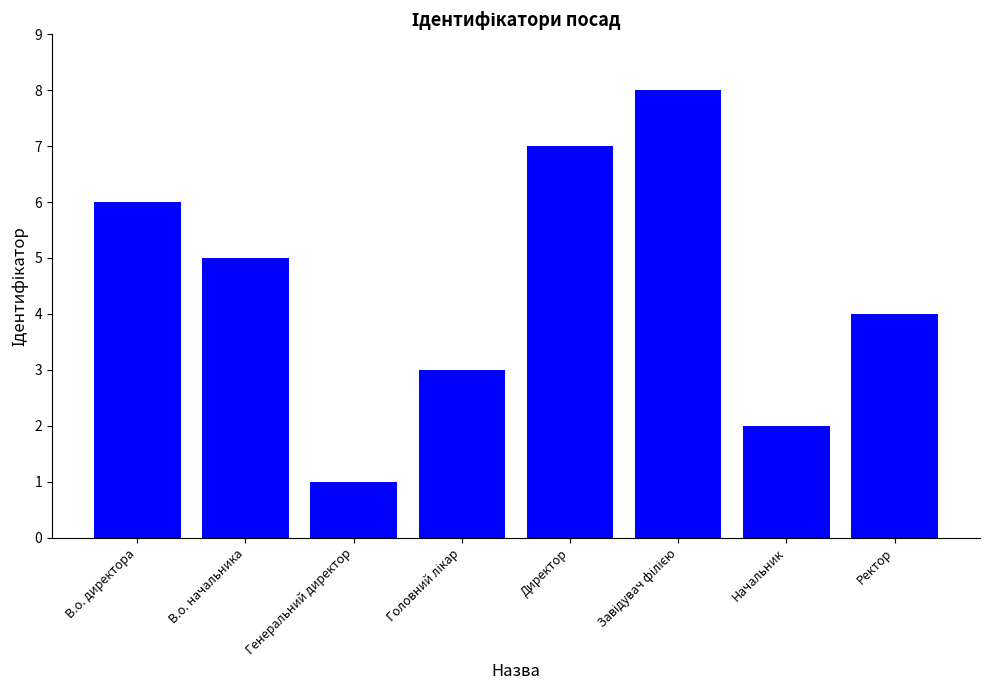

What is the label of the 1st bar from the right?

Ректор